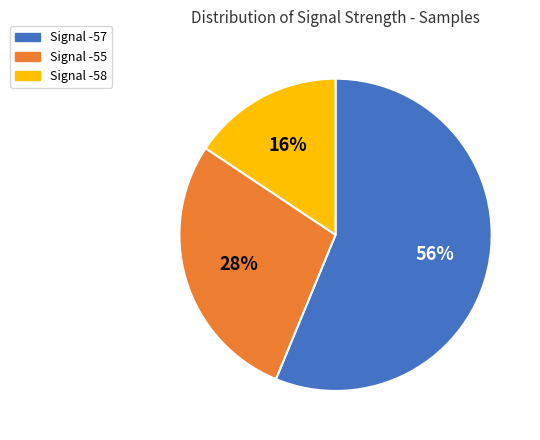

To the nearest percent, what is the average slice percentage?

33%